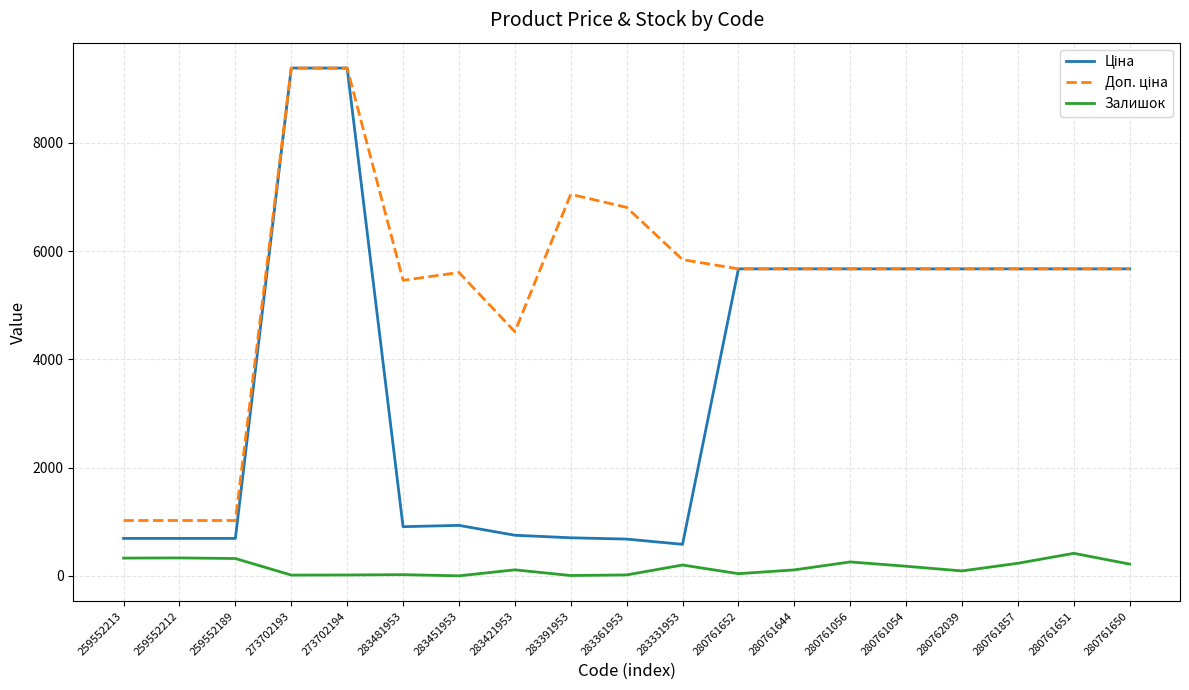

True or false: Залишок has more than 0 points higher than both neighbors.

True